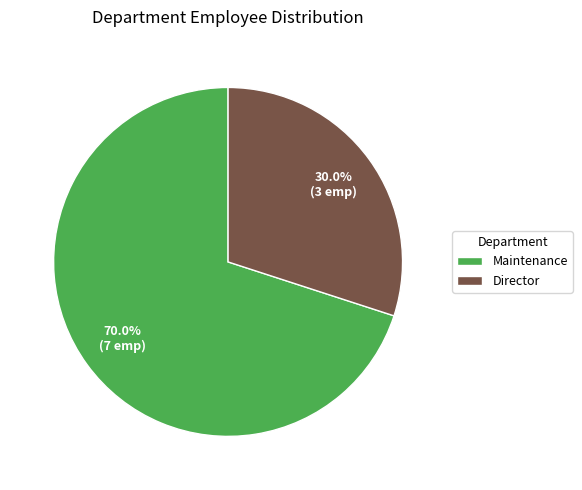

To the nearest percent, what is the average slice percentage?

50%